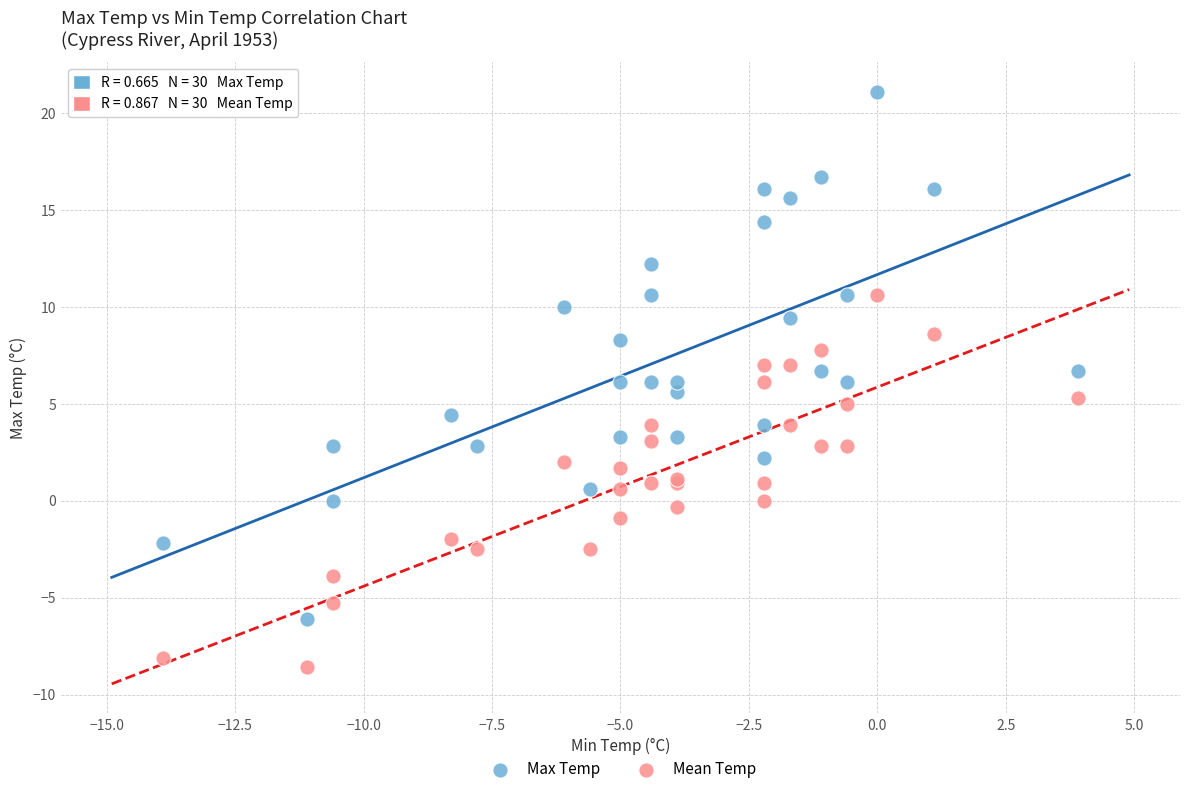

Which series contains the lowest Y value?

Mean Temp